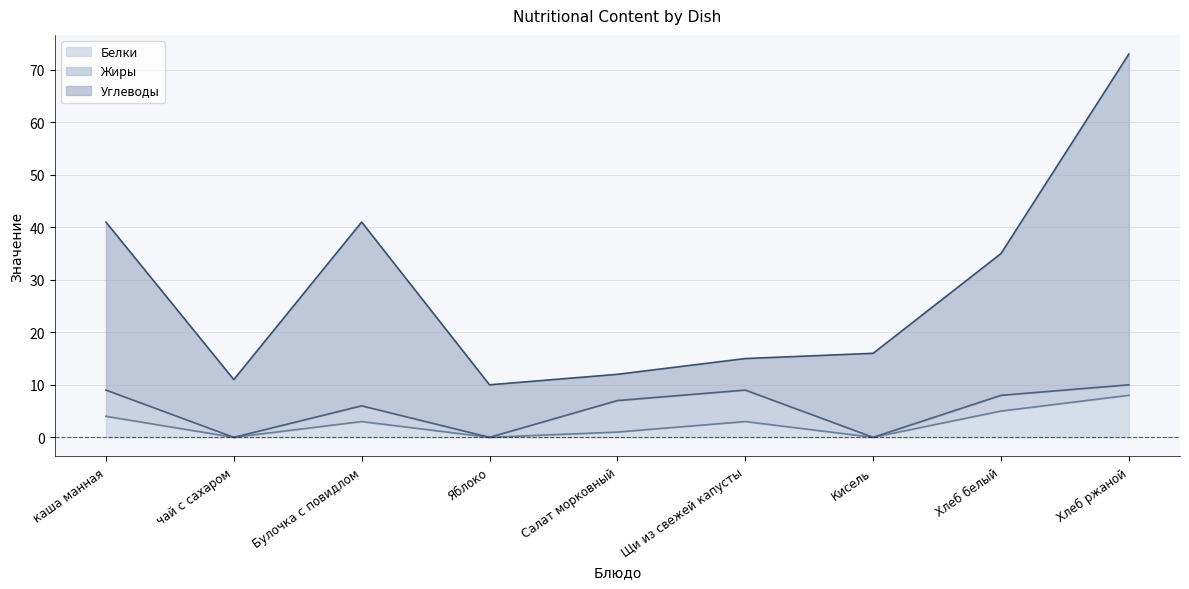

At how many categories does at least one series exceed 69?

1